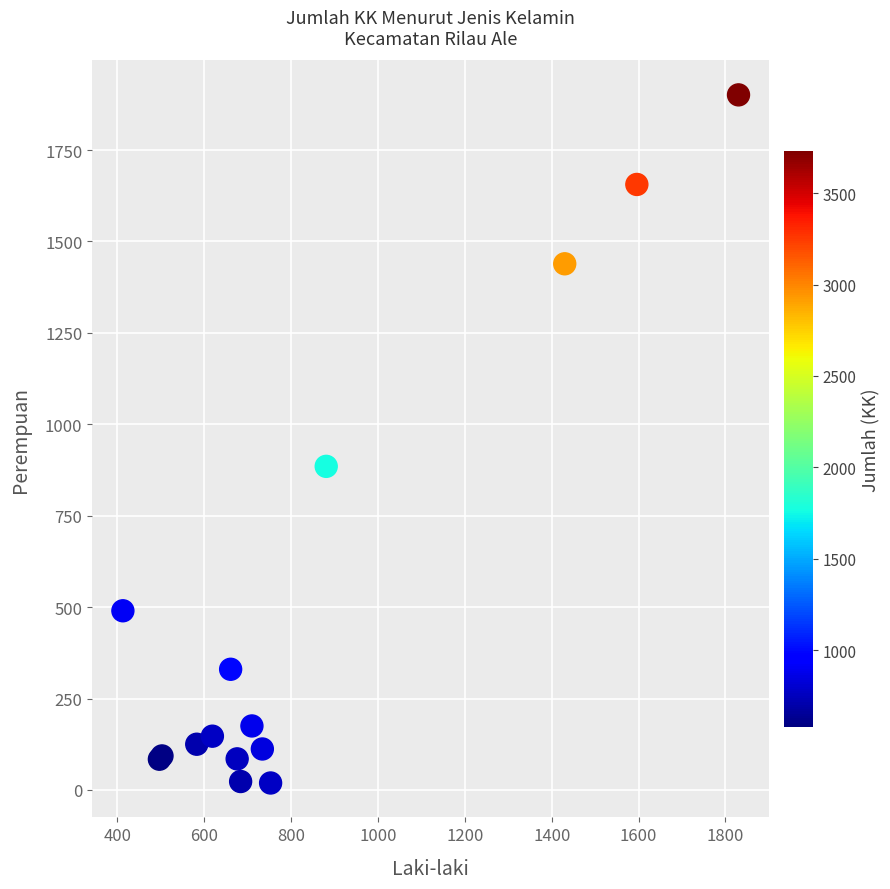

What Y value in the scatter plot is closest to 960?

885